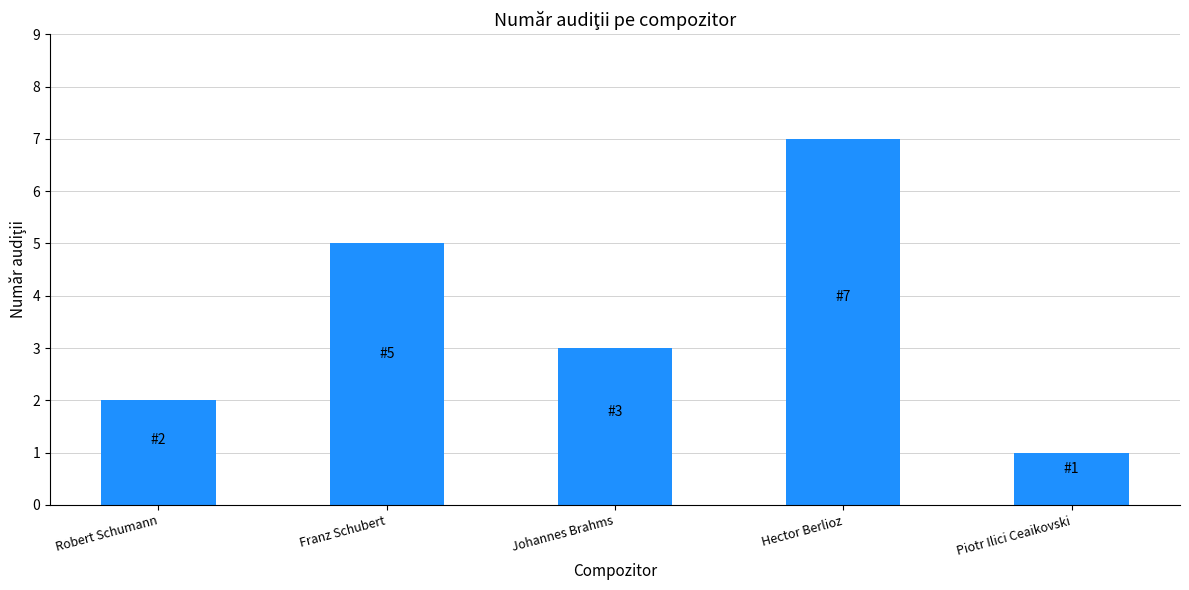

What is the minimum value shown in the chart?

1